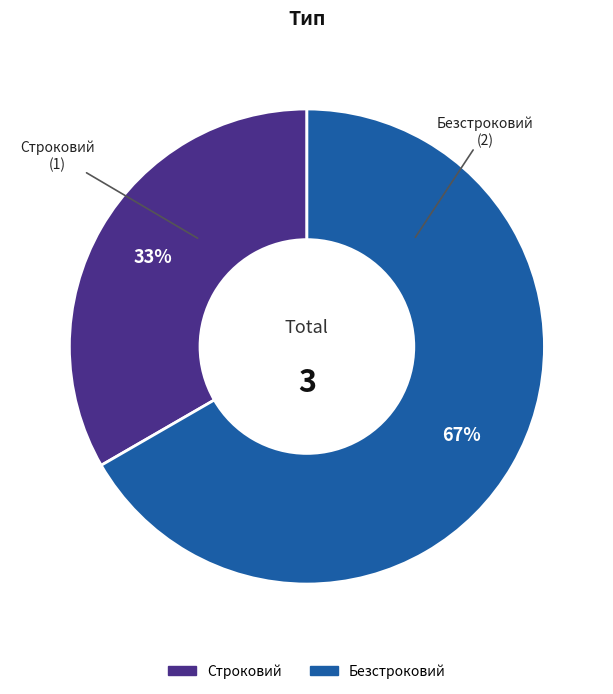

To the nearest percent, what is the combined percentage of Строковий and Безстроковий?

100%